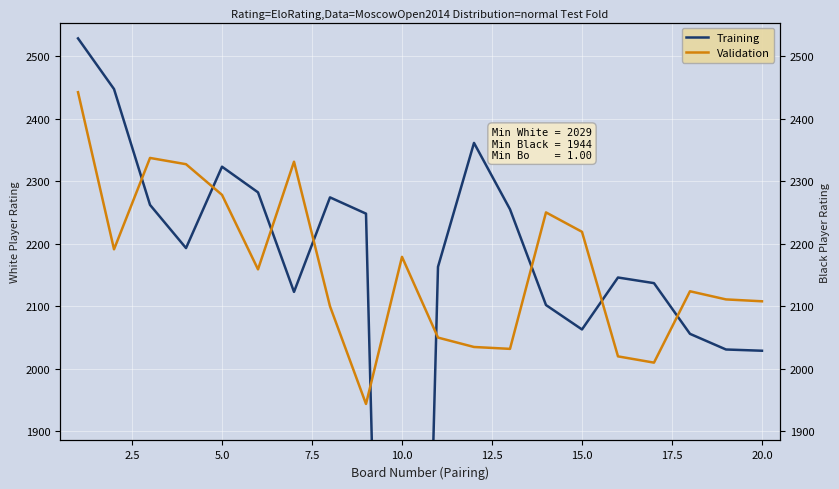

Rank the series by their average value, from lowest to highest.

Training, Validation